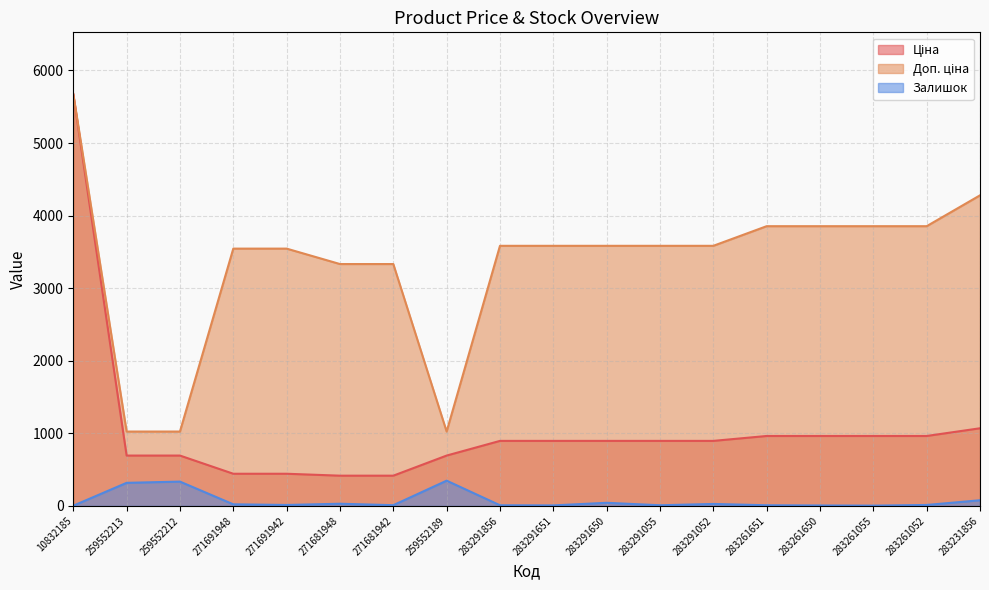

Where is Залишок nearest to the value 175?

283231856